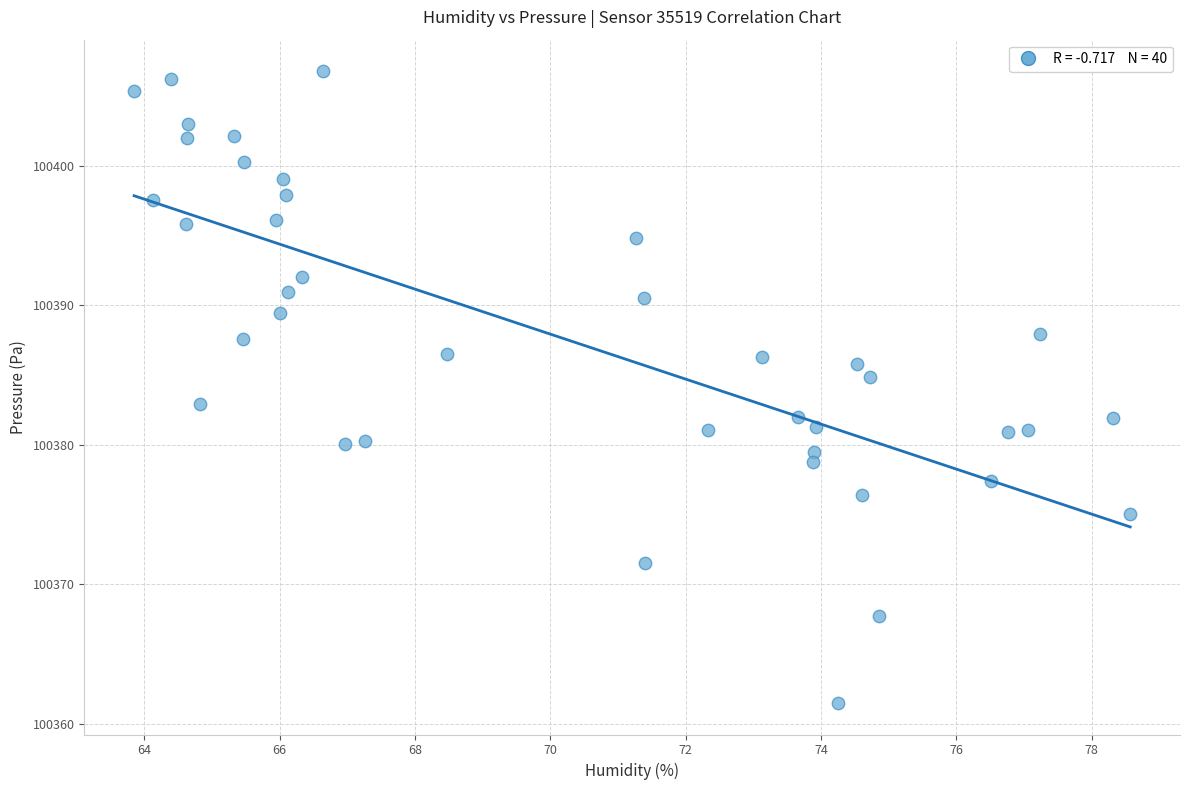

What is the range of X values (max minus min)?

14.7